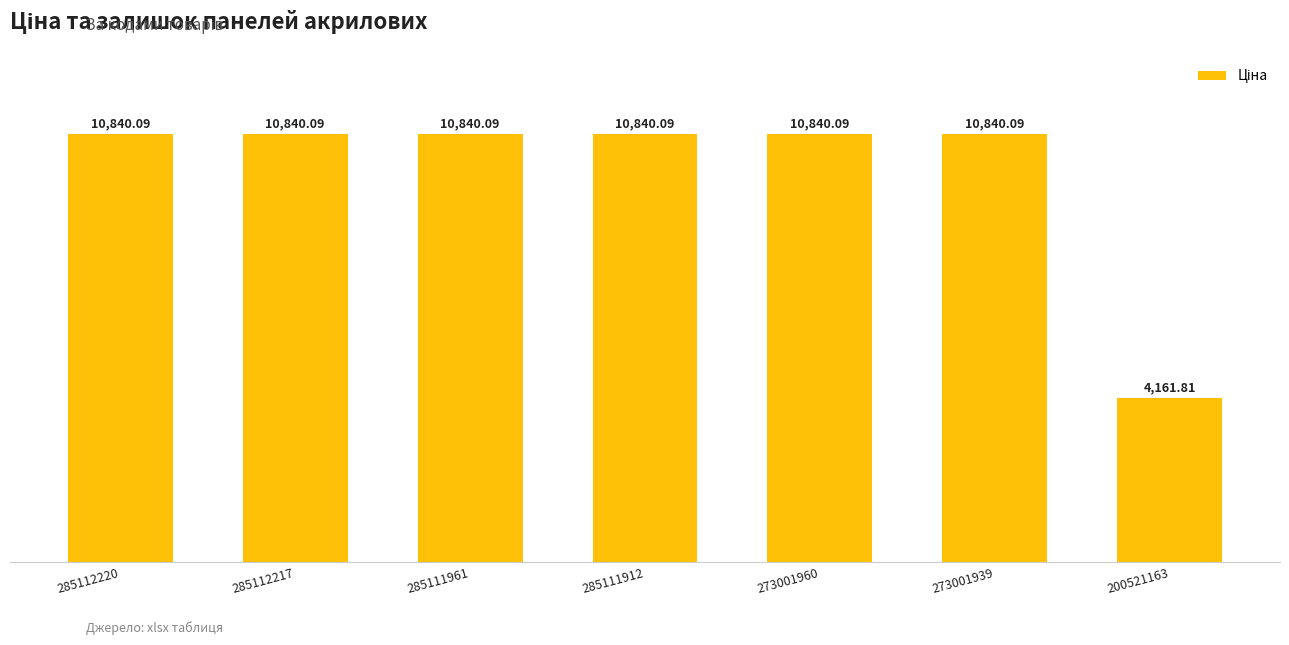

What is the average value?

9886.1